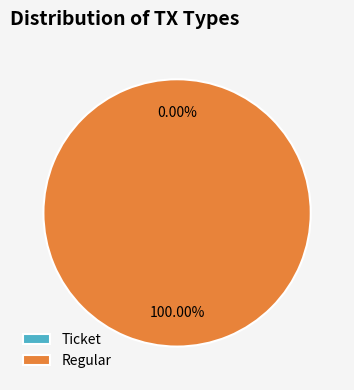

Which category has the smallest portion of the pie?

Ticket